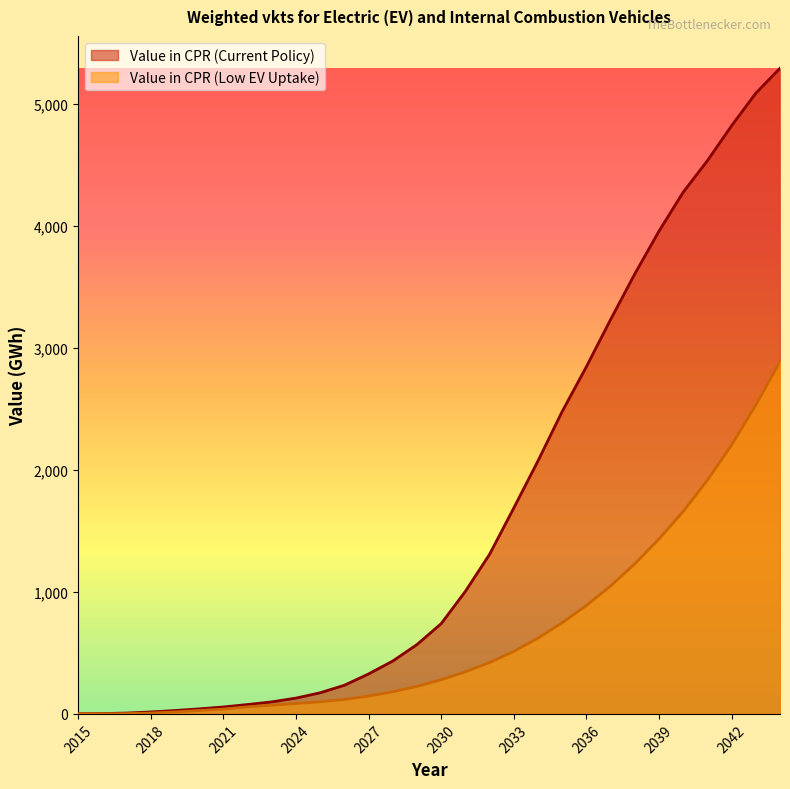

Does the chart display data point markers on the line(s)?

No